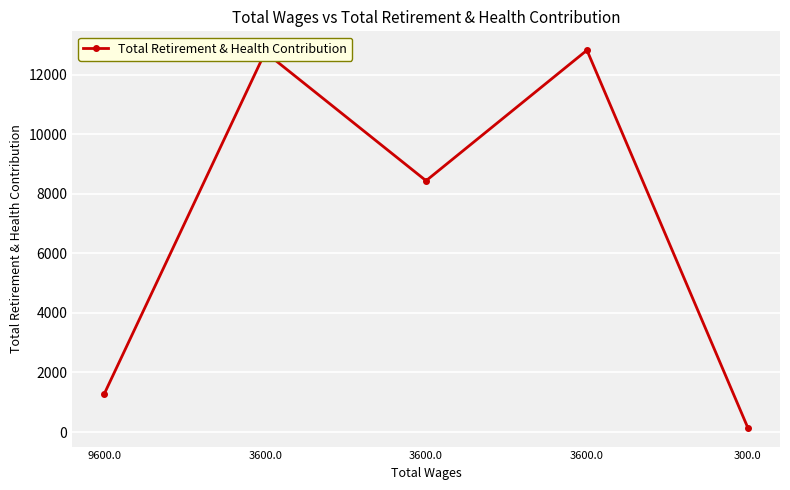

How many interior local valleys (lower than both neighbors) does the data have?

1